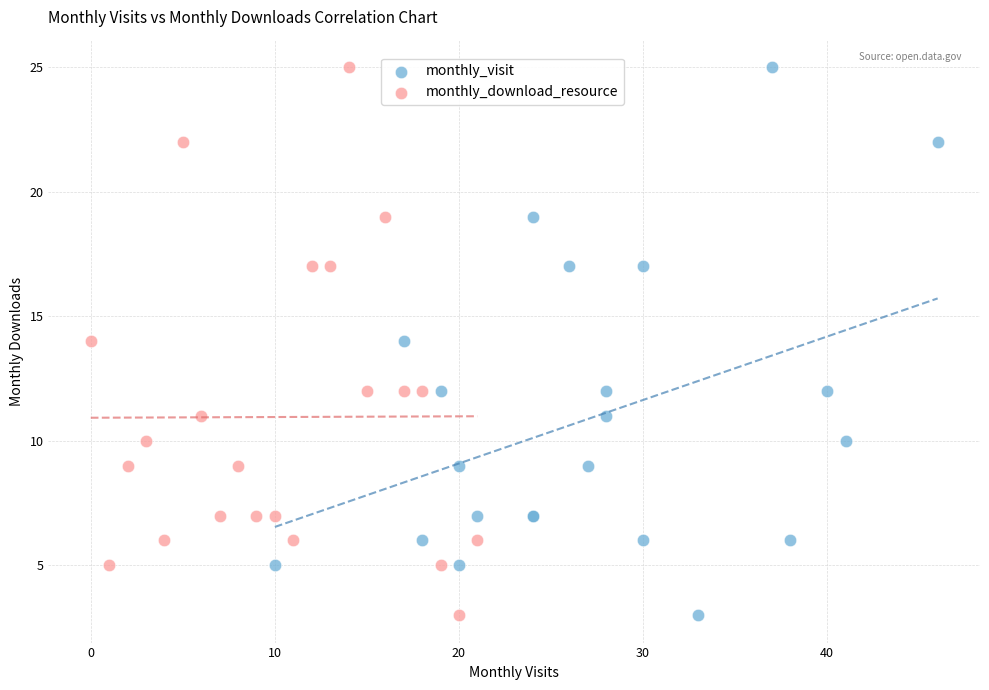

What are all the series names shown in the legend?

monthly_visit, monthly_download_resource